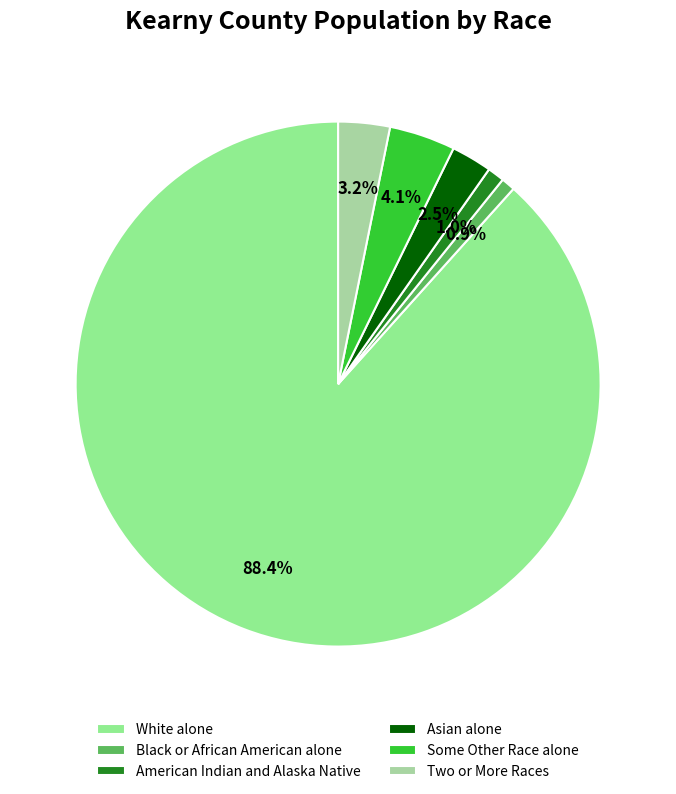

Between Asian alone and Black or African American alone, which is larger?

Asian alone